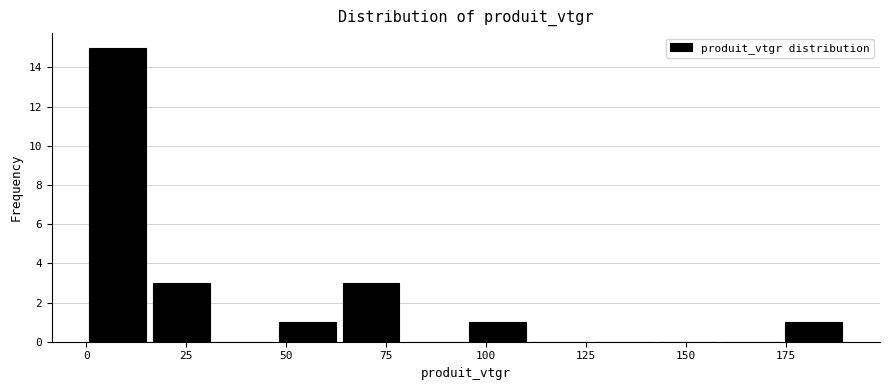

Read against the x-axis, roughly where is the centre of the tallest bar?

10